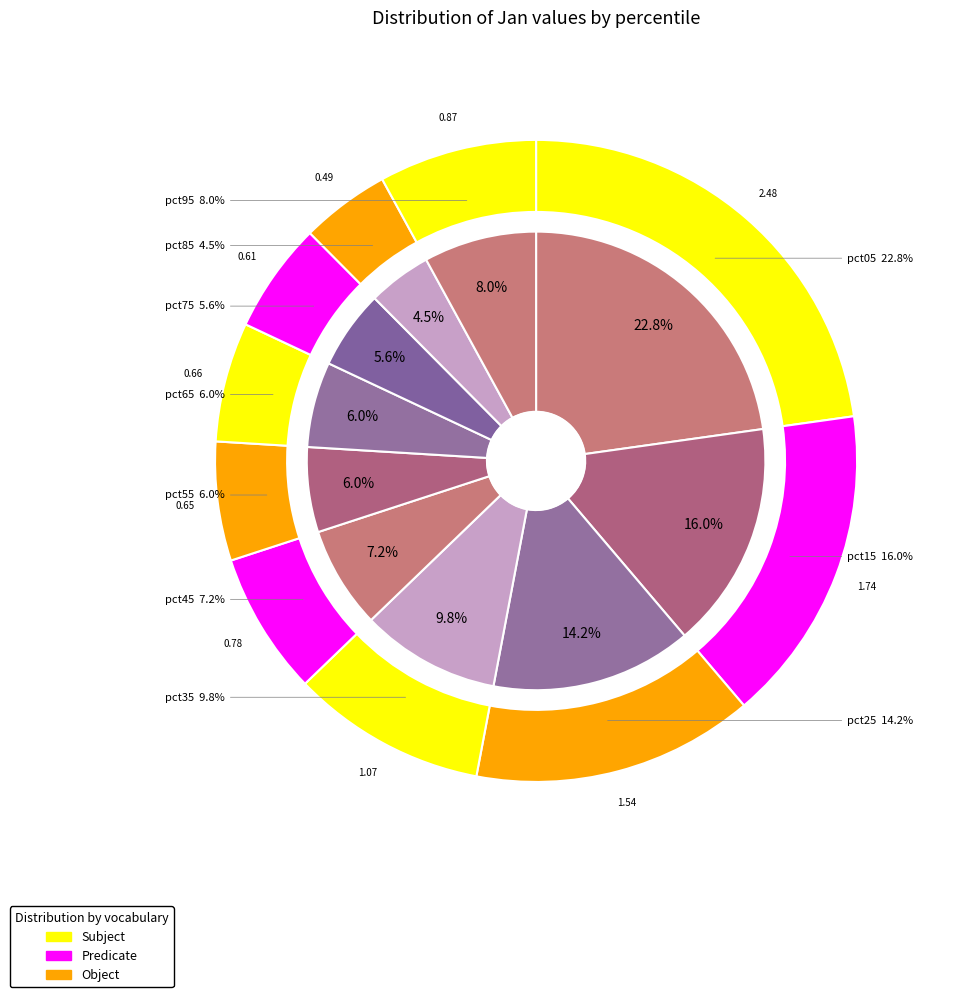

What percentage is the pct75 slice, to the nearest percent?

6%